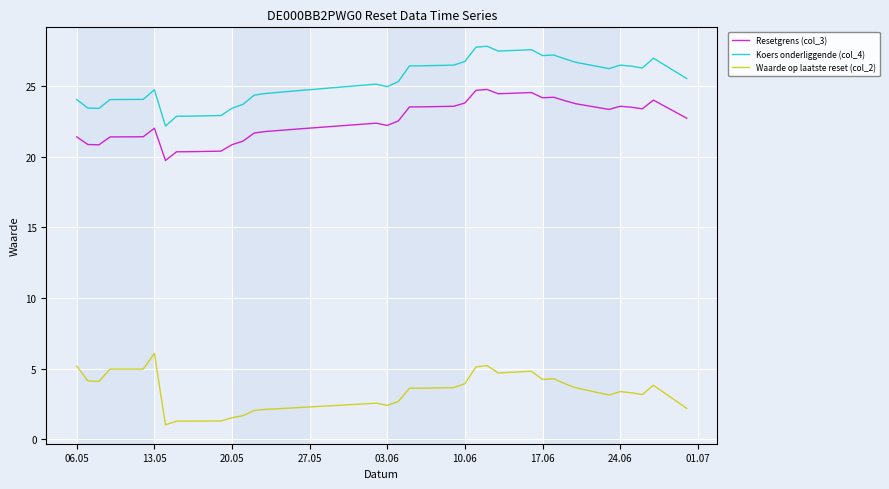

True or false: Resetgrens (col_3) and Koers onderliggende (col_4) cross at least once.

False